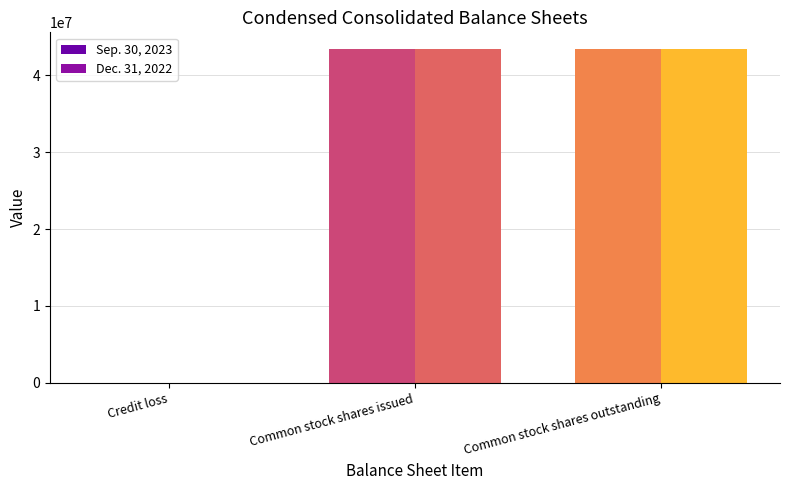

What is the value of the Dec. 31, 2022 bar at the 1st from the left?

15338